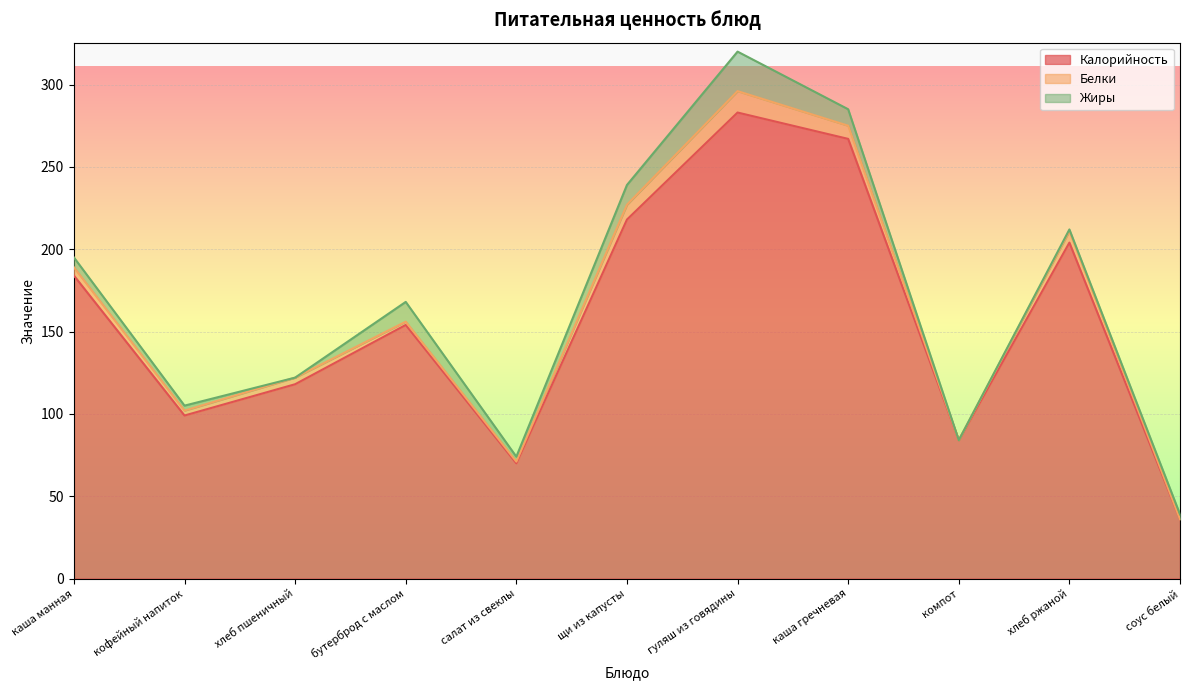

How many times do Белки and Жиры cross each other?

2